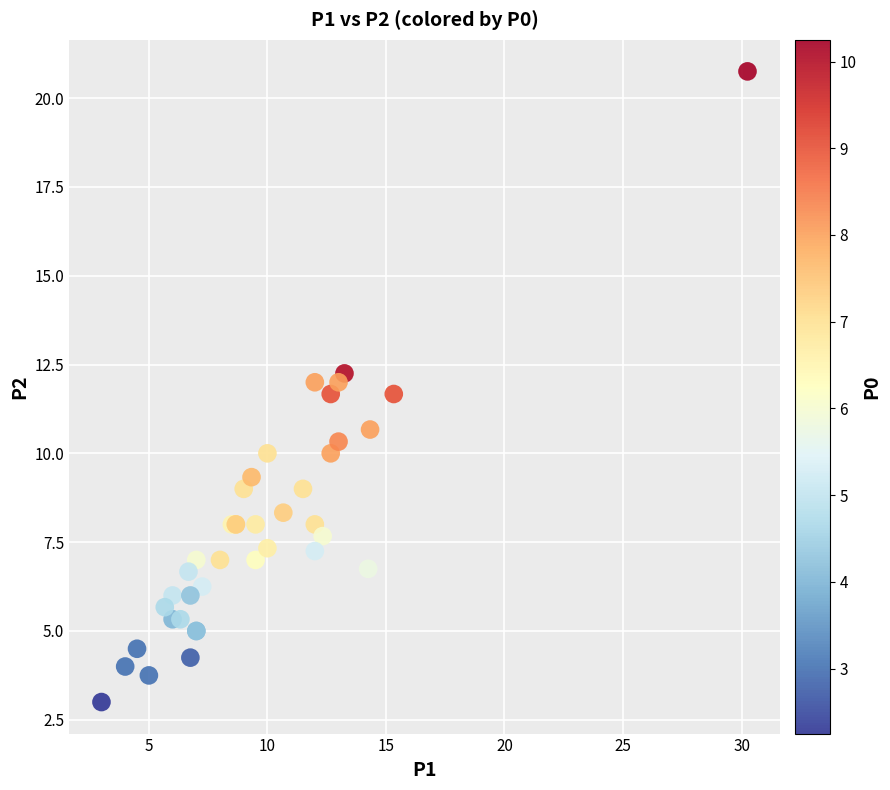

What Y value in the scatter plot is closest to 11?

10.7